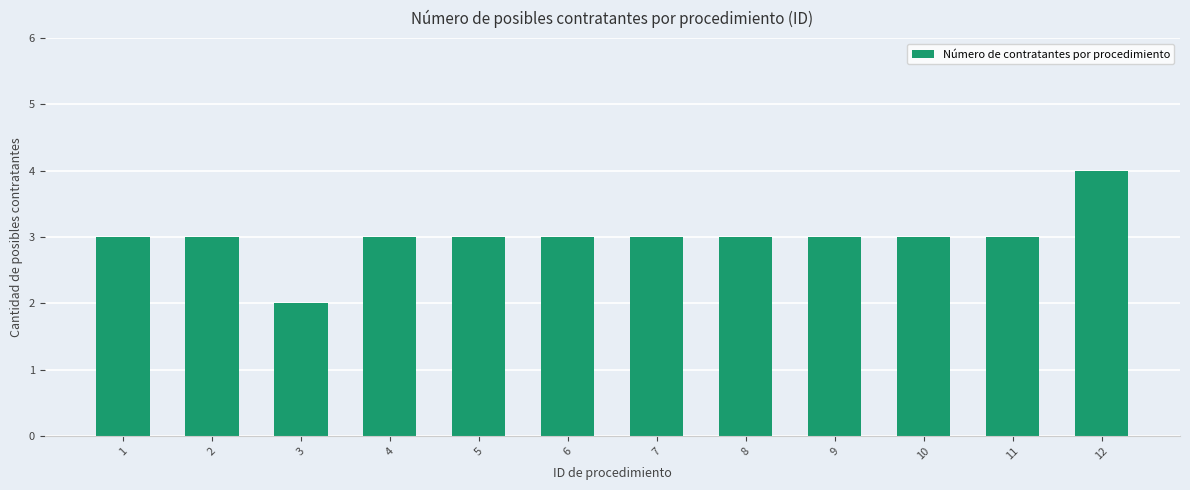

Is it true that the value at 4 is 3?

True